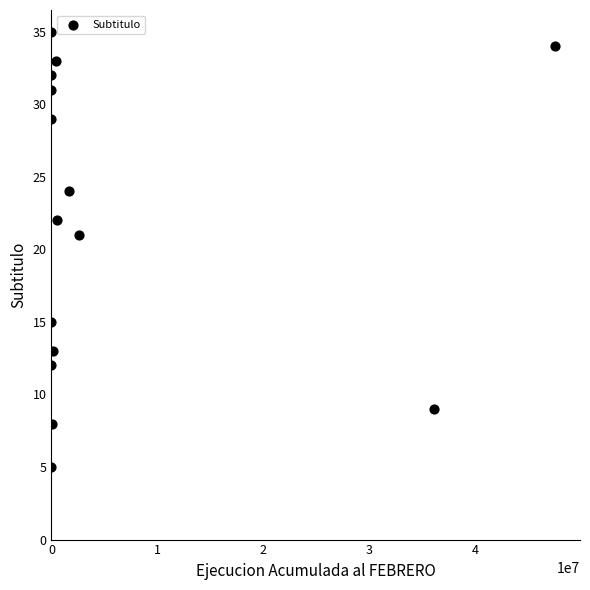

What Y value in the scatter plot is closest to 20?

21